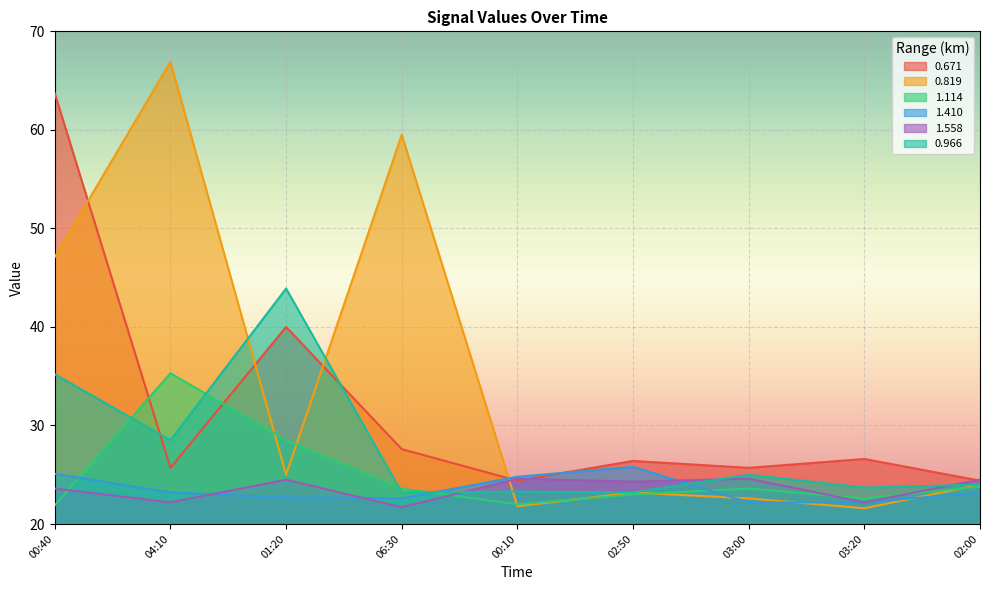

How many lines are shown in the chart?

6